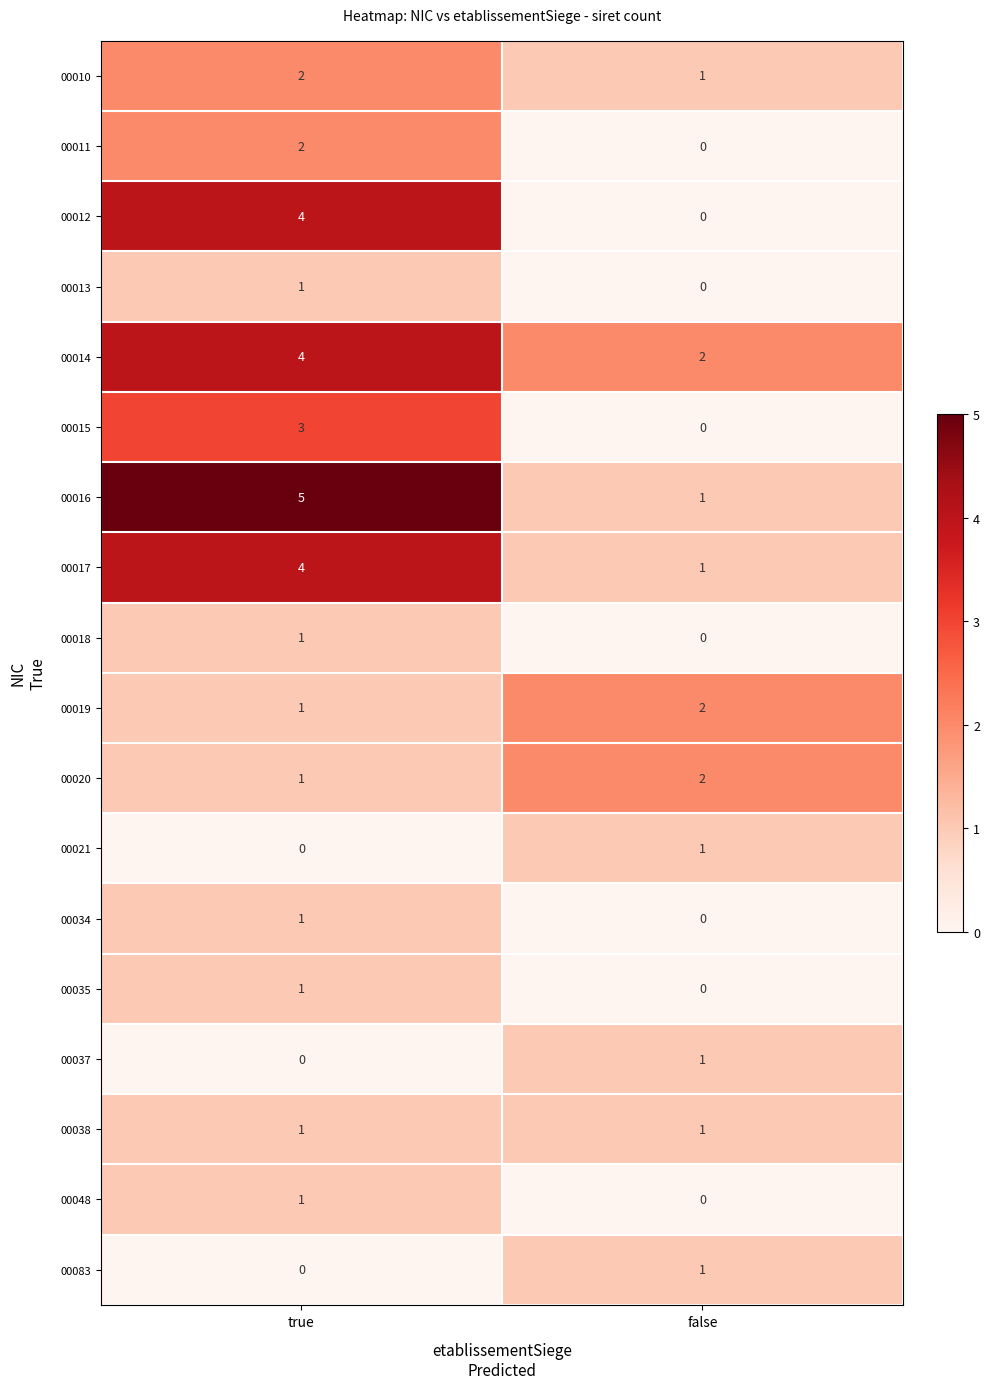

Rank the categories by 00018 value from highest to lowest.

true, false